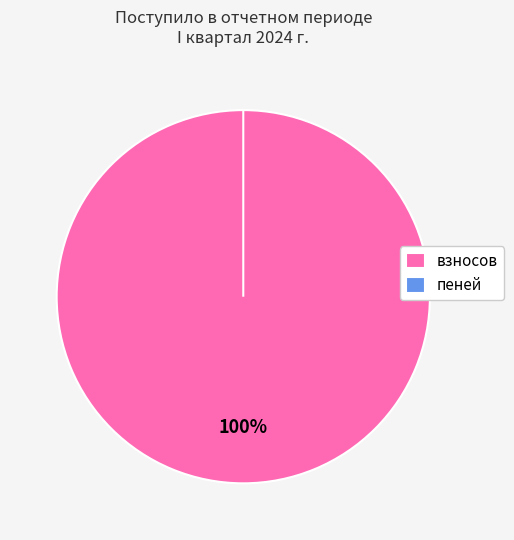

Rank the categories by value from lowest to highest.

пеней, взносов